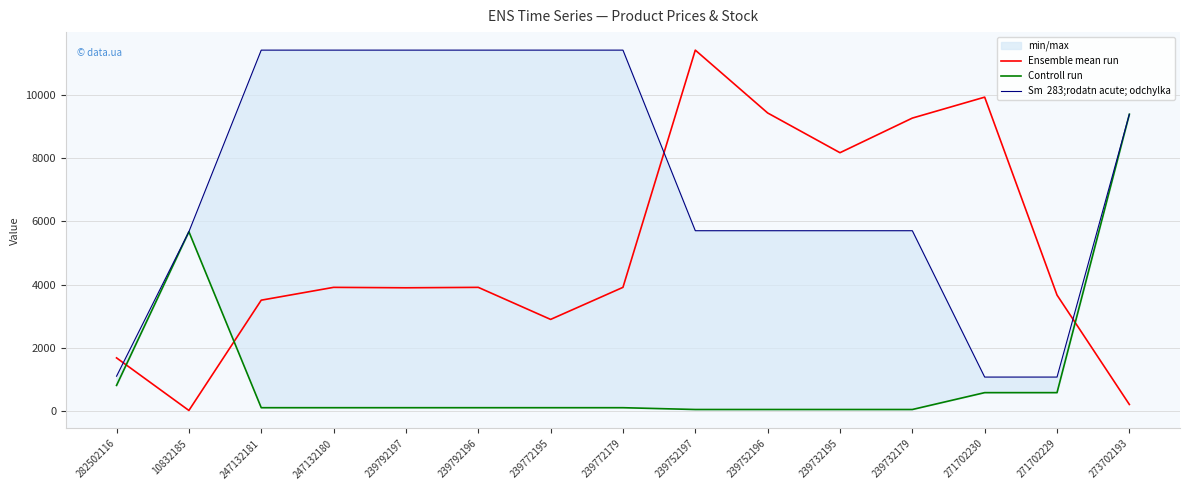

Is it true that Sm  283;rodatn acute; odchylka equals 227.8 at 282502116?

False